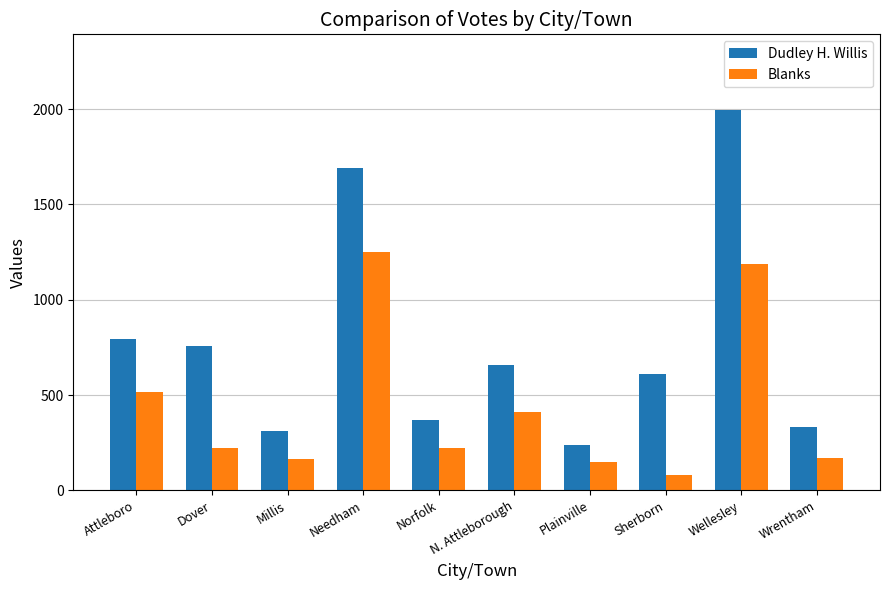

What are all the series names shown in the legend?

Dudley H. Willis, Blanks